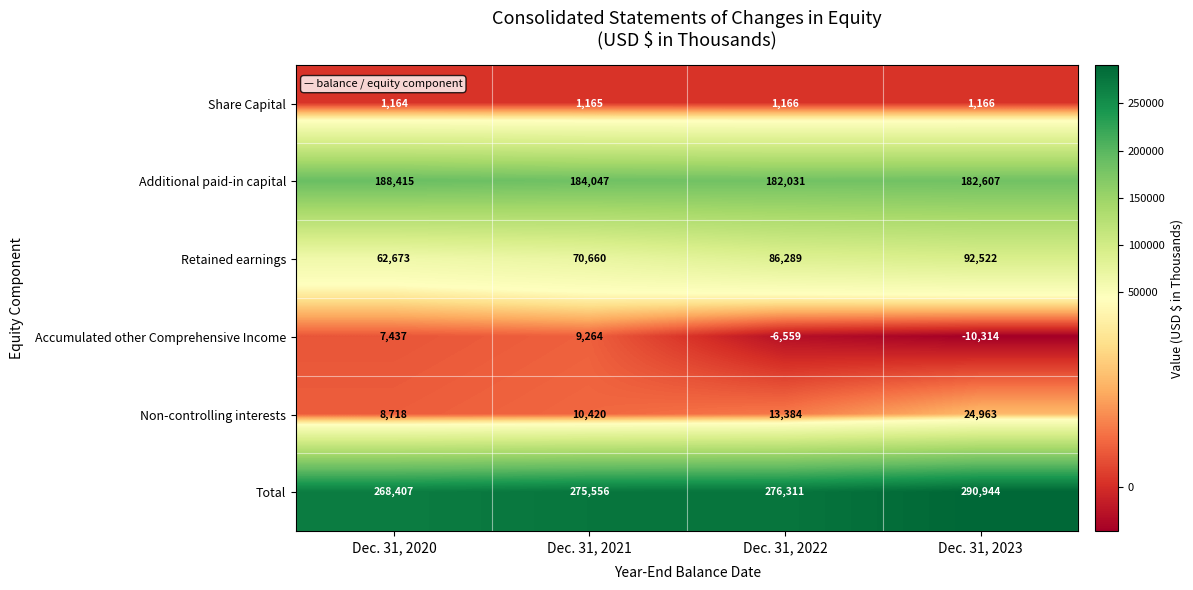

Where is Share Capital nearest to the value 1165?

Dec. 31, 2021